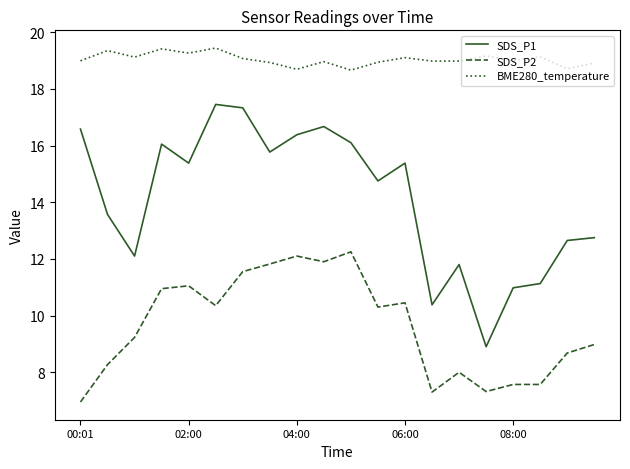

What is the maximum value shown in the chart?

19.4